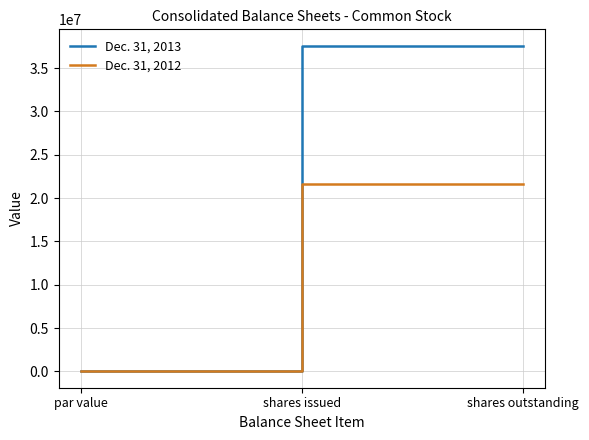

Which series has the widest spread of values?

Dec. 31, 2013